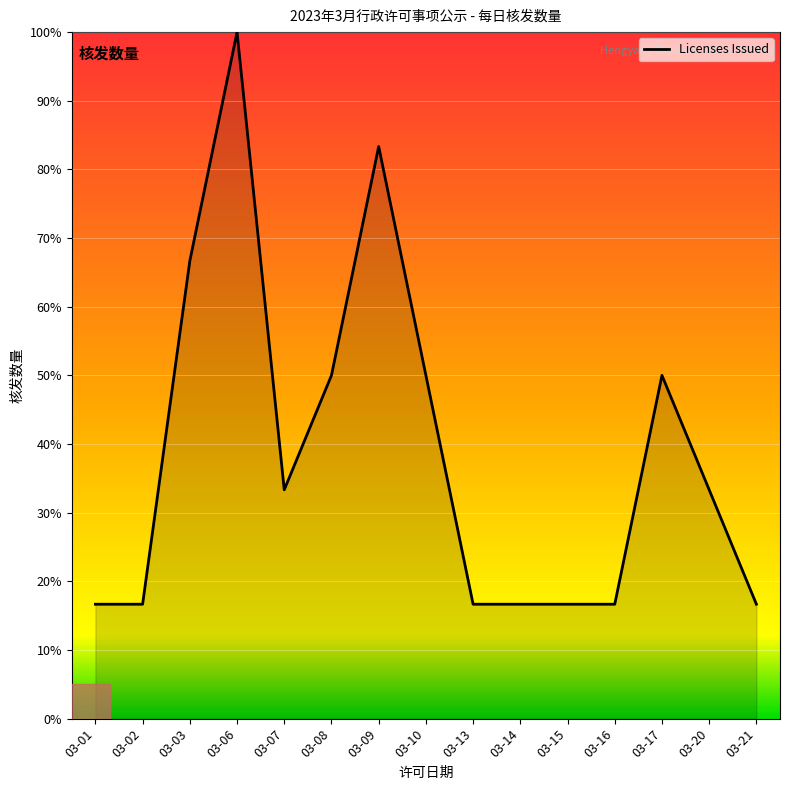

True or false: the data shows 7.4 at 03-20.

False